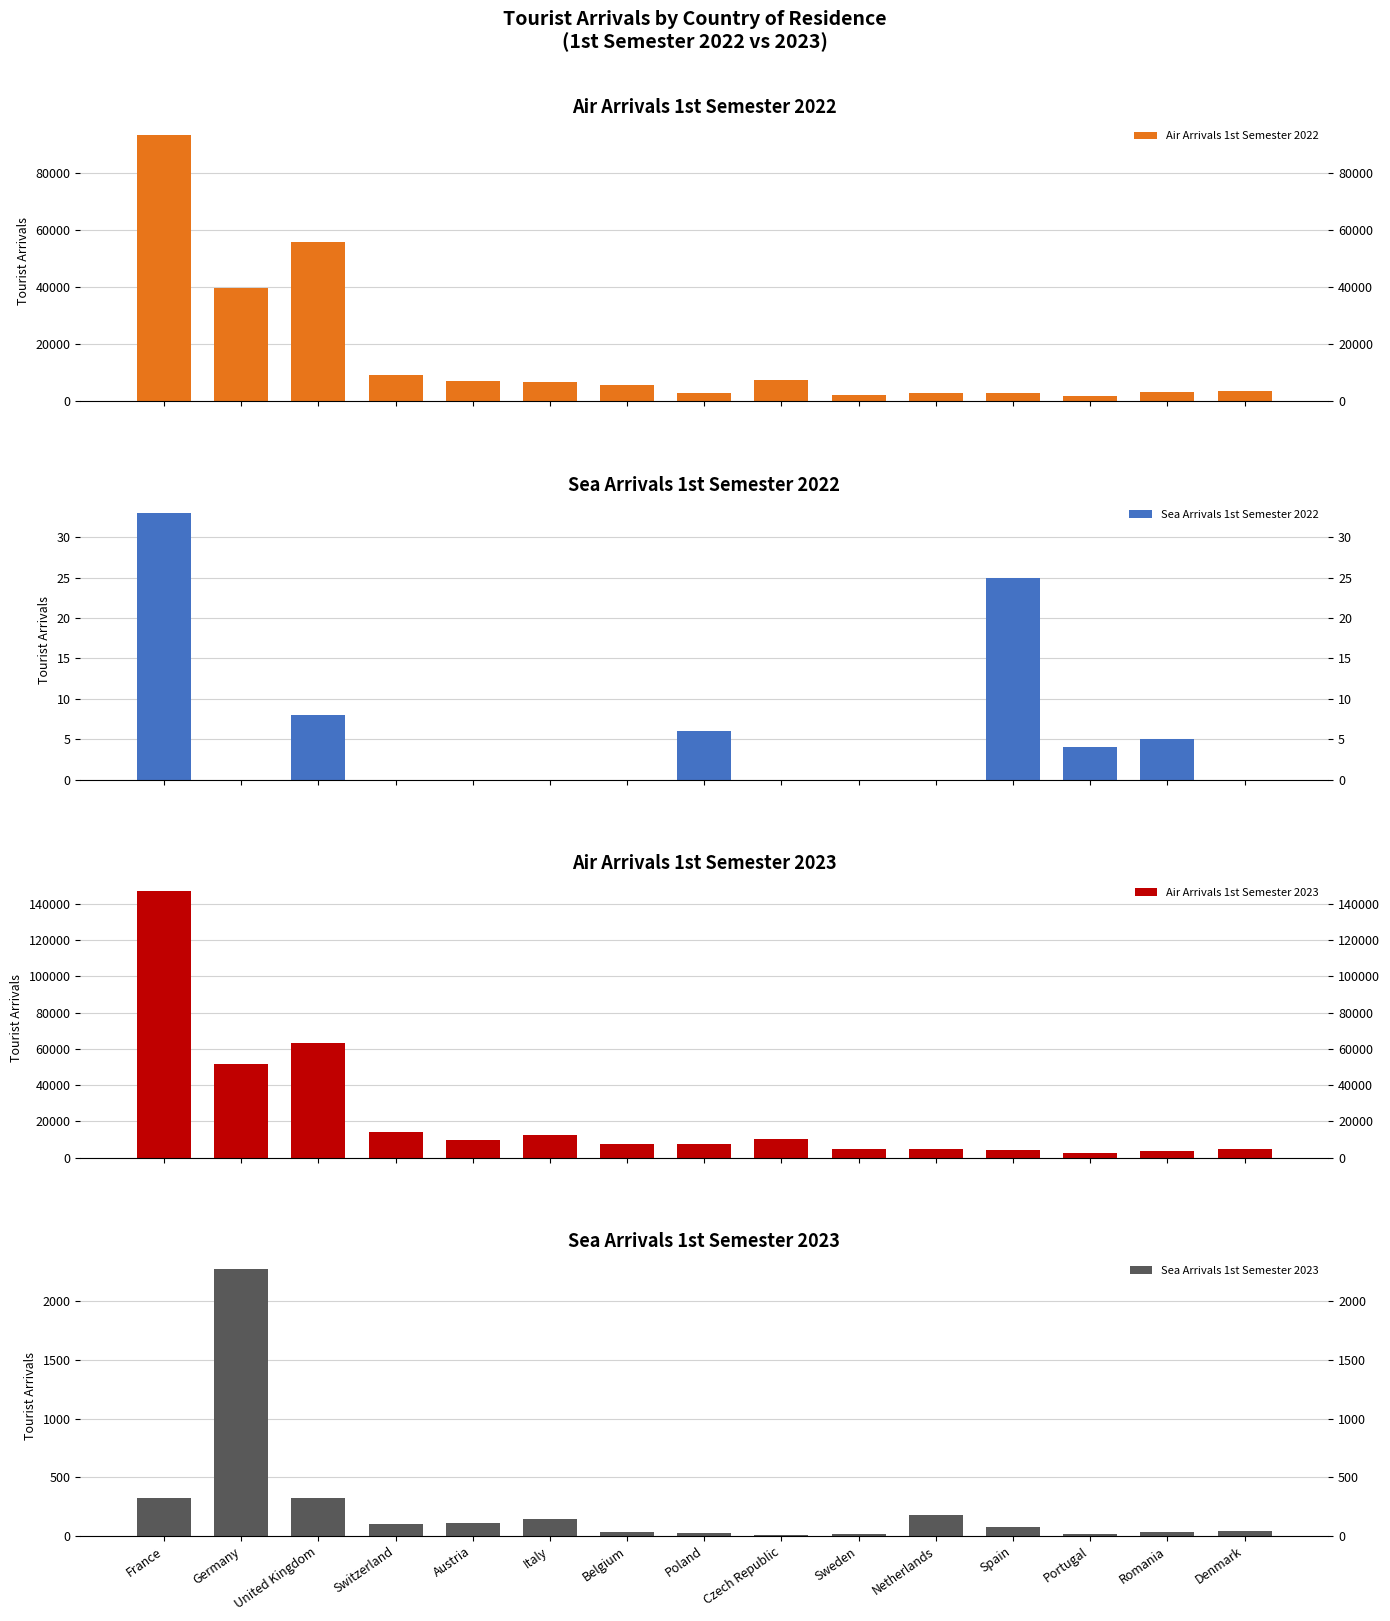

What are all the series names shown in the legend?

Air Arrivals 1st Semester 2022, Sea Arrivals 1st Semester 2022, Air Arrivals 1st Semester 2023, Sea Arrivals 1st Semester 2023